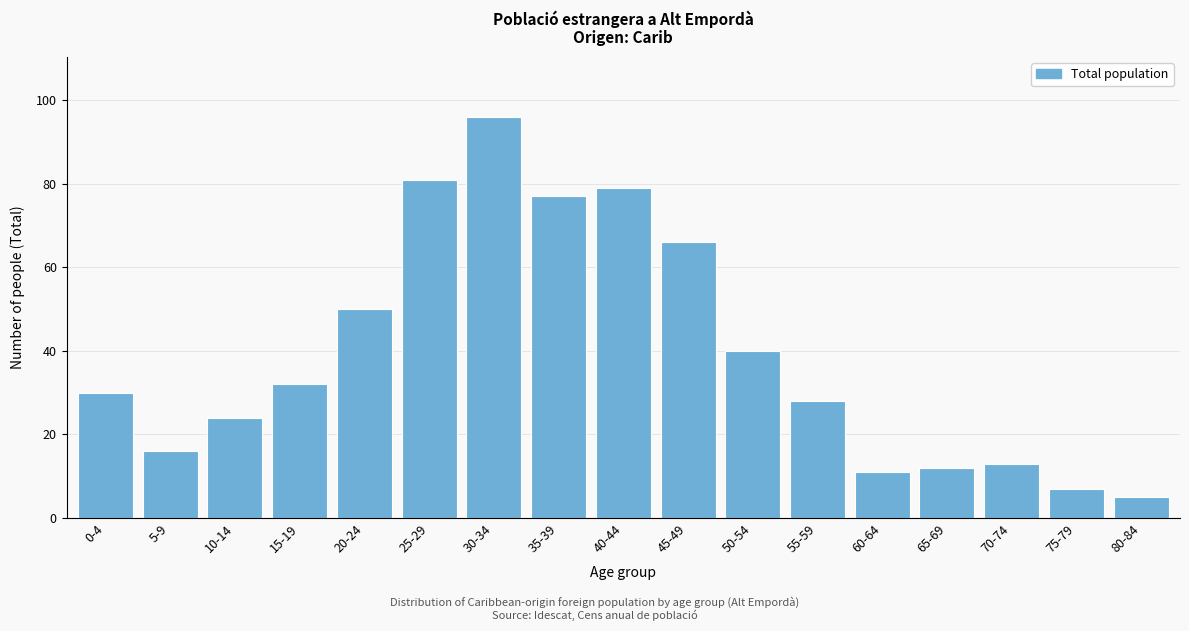

Reading right to left, what are all the values shown in this chart?

80-84=5	75-79=7	70-74=13	65-69=12	60-64=11	55-59=28	50-54=40	45-49=66	40-44=79	35-39=77	30-34=96	25-29=81	20-24=50	15-19=32	10-14=24	5-9=16	0-4=30